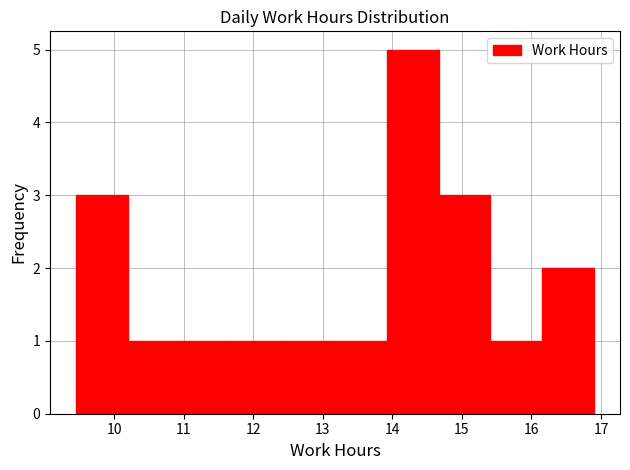

Reading left to right, list every bar in this chart as the range it spans on the x-axis followed by its height. Neither the bar edges nor the heights are printed on the chart, so give them approximately, as read against the axes.

9.5 to 10.2: 3
10.2 to 10.9: 1
10.9 to 11.7: 1
11.7 to 12.4: 1
12.4 to 13.2: 1
13.2 to 13.9: 1
13.9 to 14.7: 5
14.7 to 15.4: 3
15.4 to 16.2: 1
16.2 to 16.9: 2